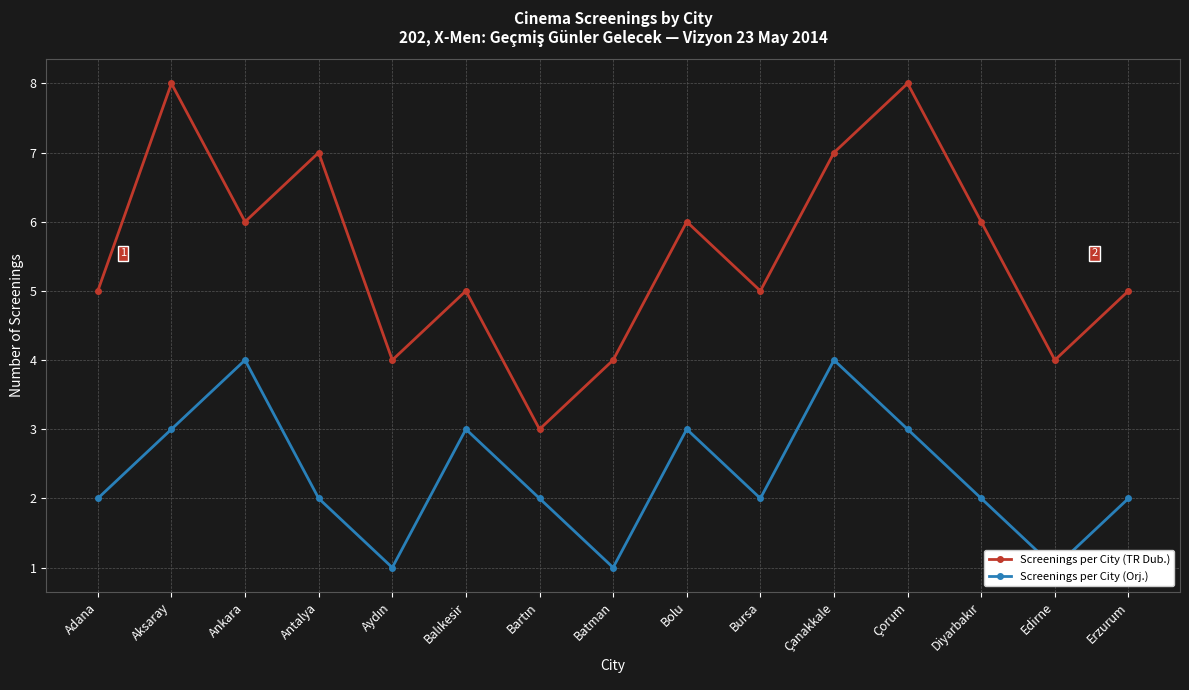

What is the difference between the maximum and minimum values in the Screenings per City (TR Dub.) series?

5